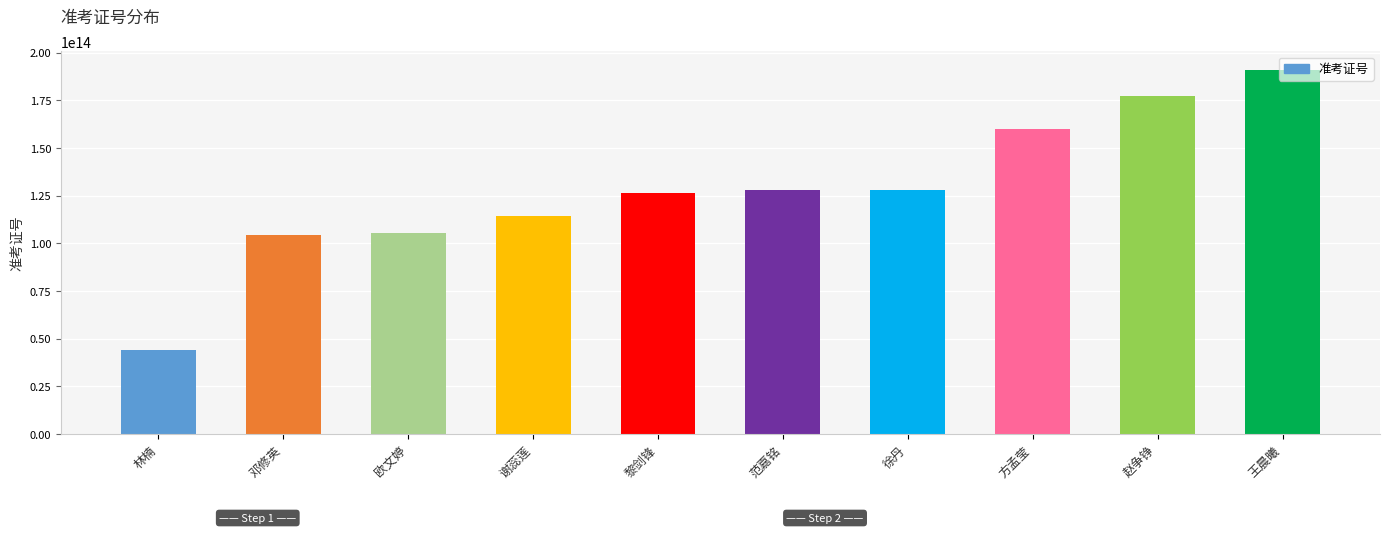

Which label corresponds to the smallest value in the chart?

林楠